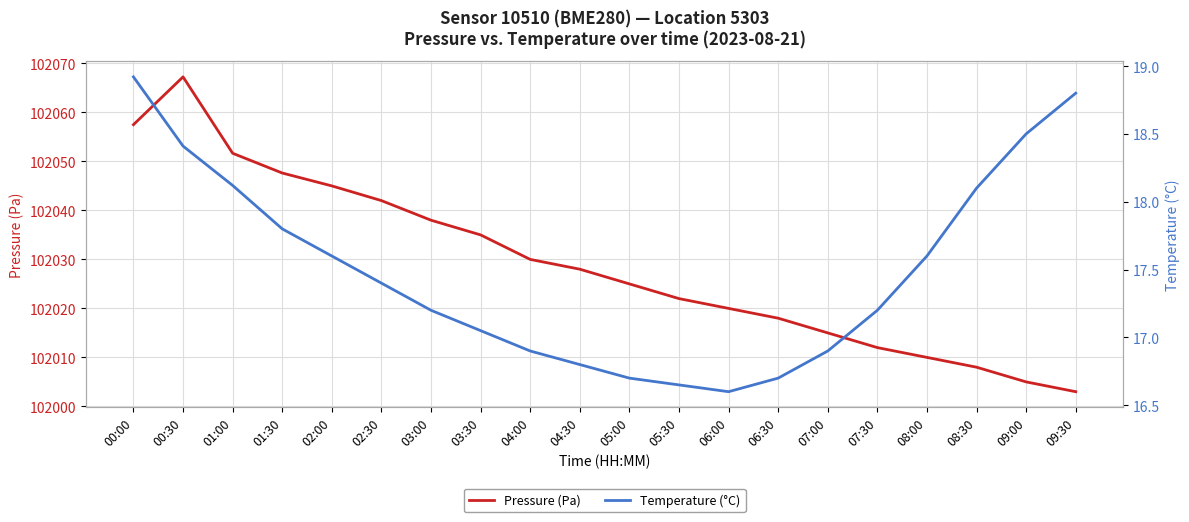

Where is Pressure (Pa) nearest to the value 102035?

03:30